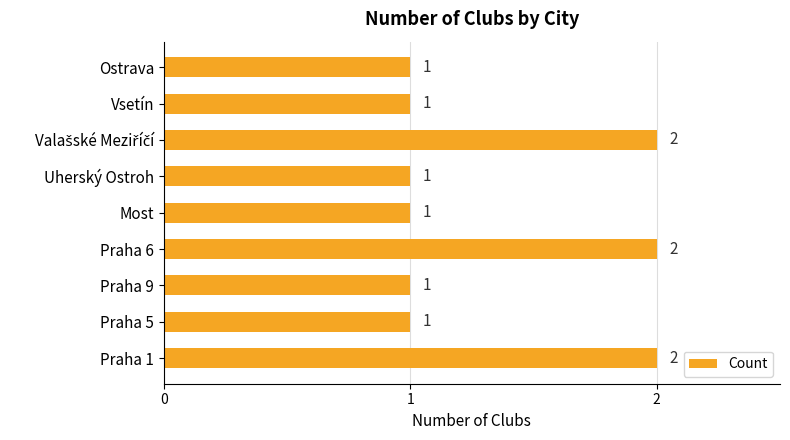

Approximately how many times larger is the value at Most compared to Ostrava?

1.0